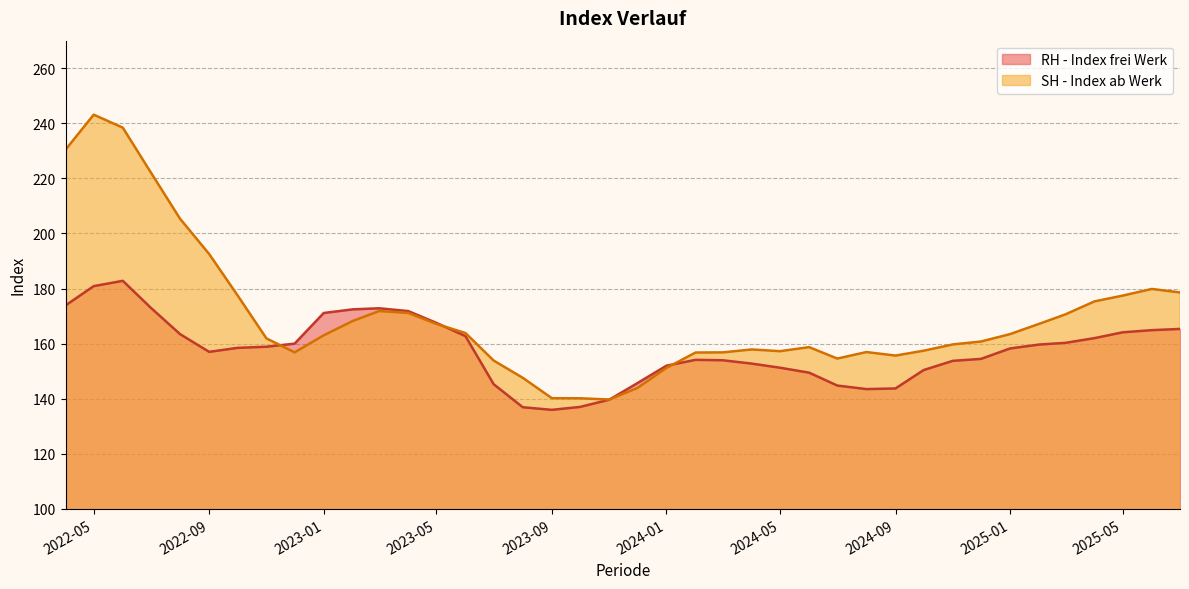

Between 2024-02-01 and 2022-12-01, which series saw the biggest shift?

RH - Index frei Werk